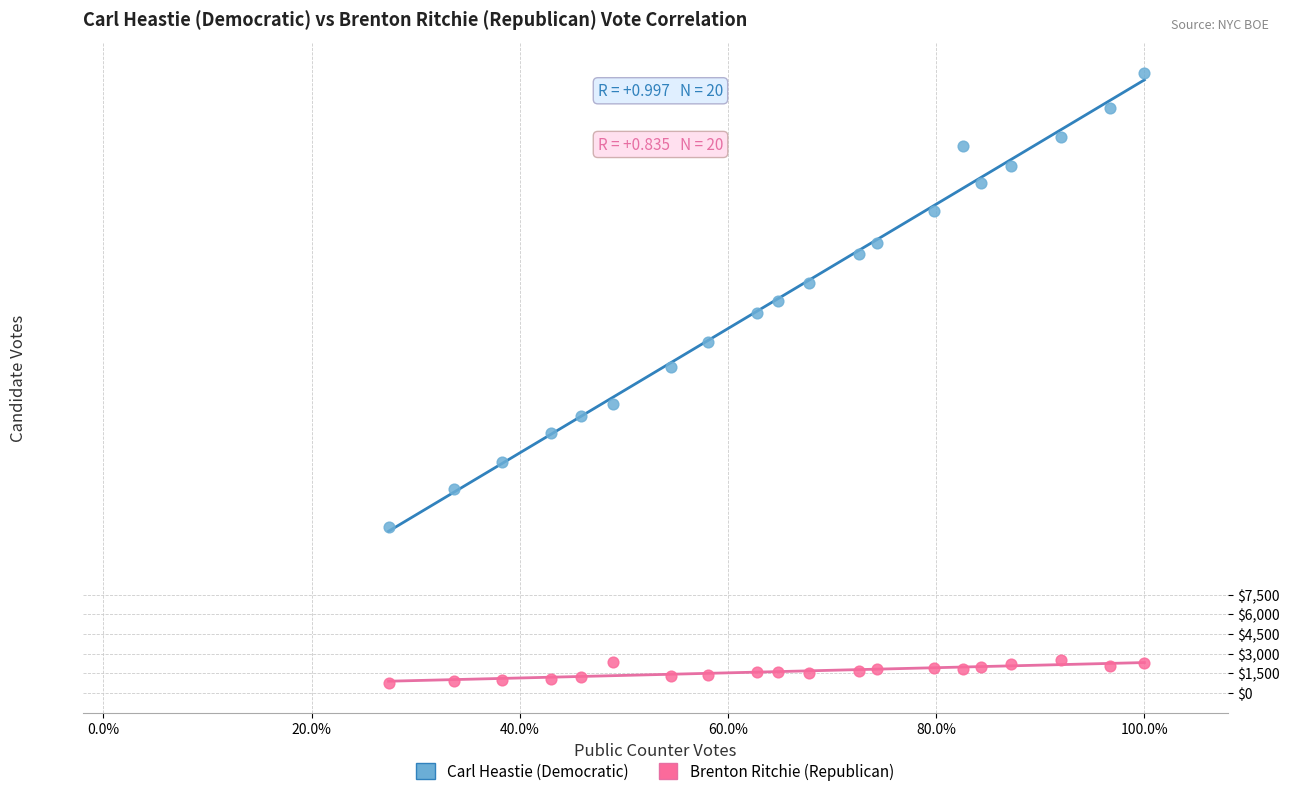

Which series has the widest spread of Y values?

Carl Heastie (Democratic)